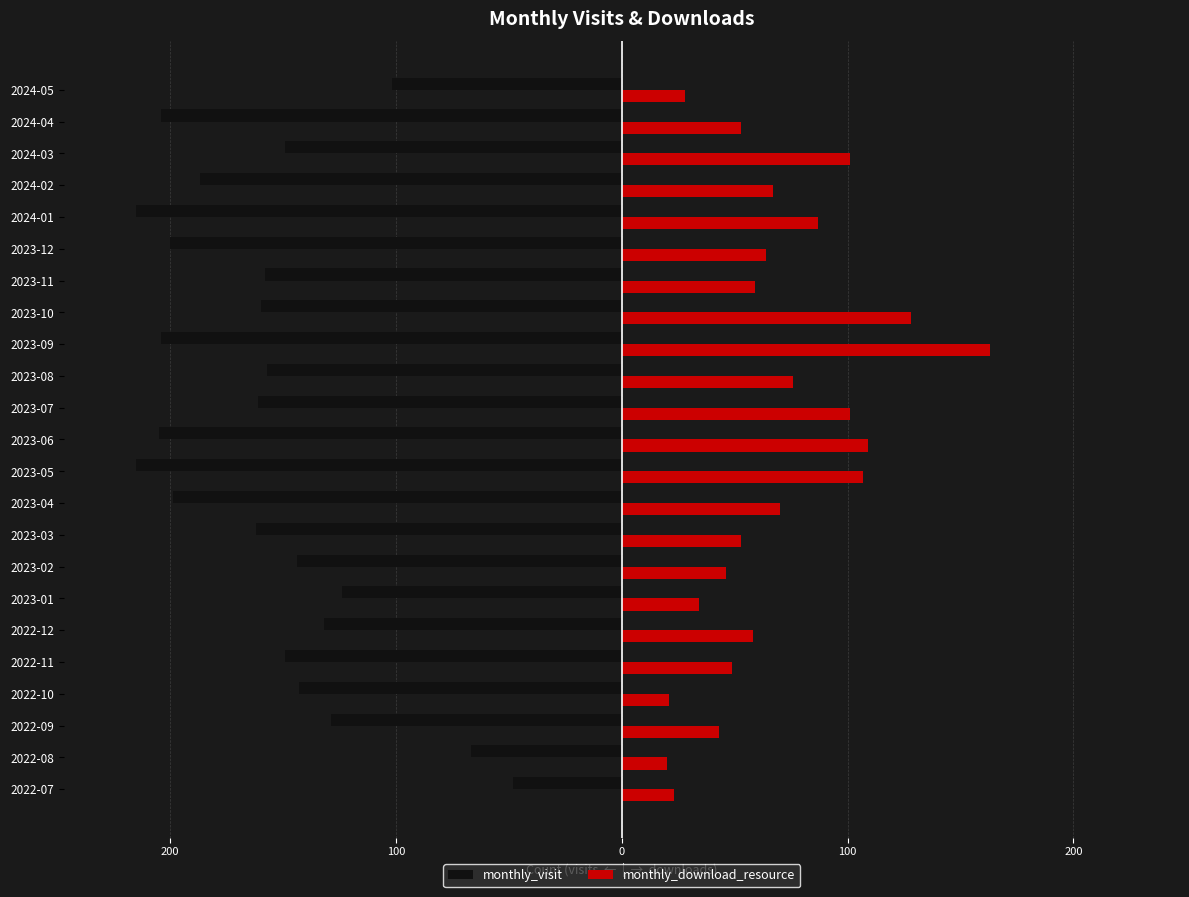

What is the difference between the second highest and second lowest values in the monthly_visit series?

148